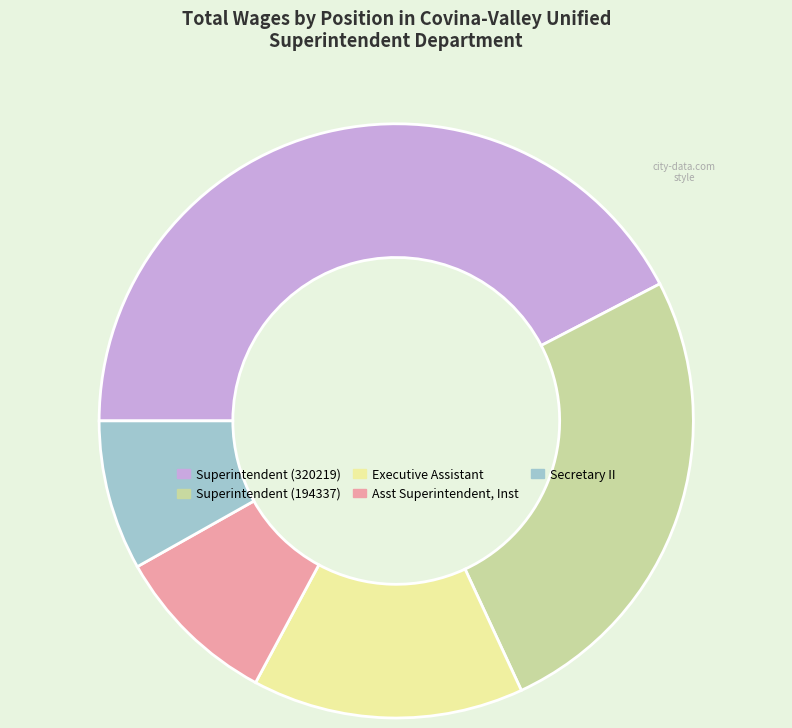

Does Superintendent (320219) account for over 50% of the chart?

No